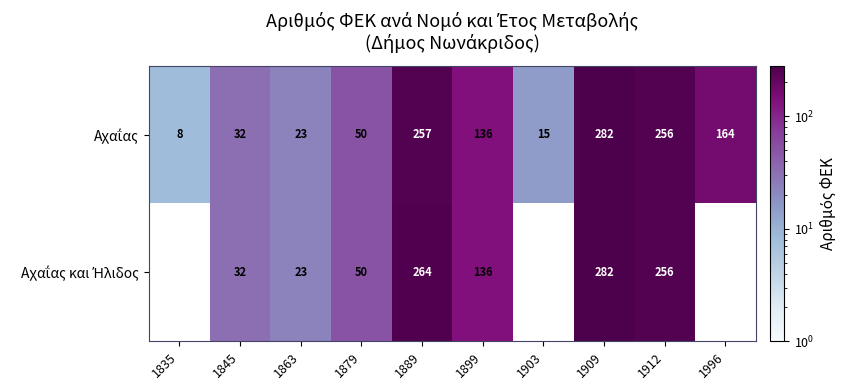

What is the total value across all series at 1863?

46